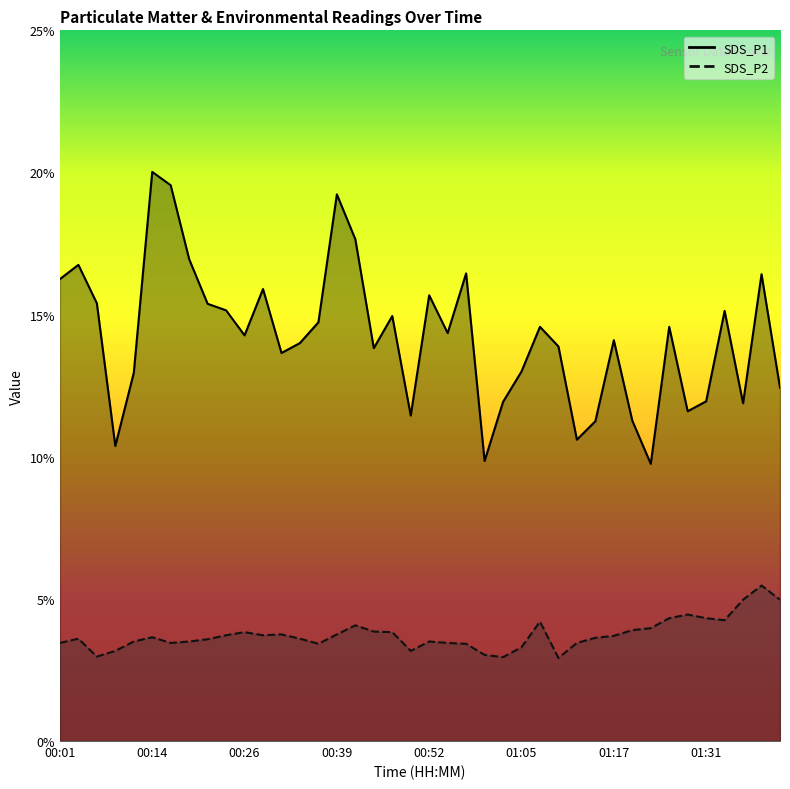

Where is the first local maximum for SDS_P1?

00:04